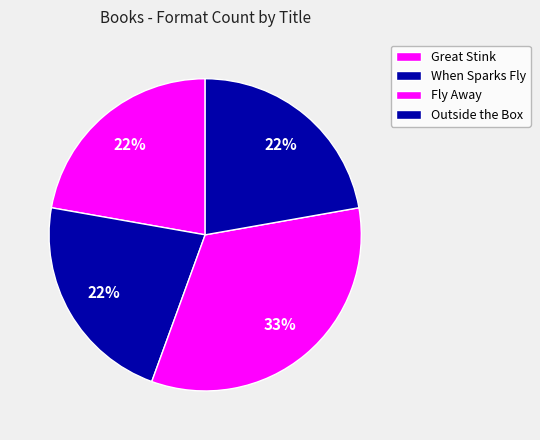

Which has a higher value, Outside the Box or Fly Away?

Fly Away